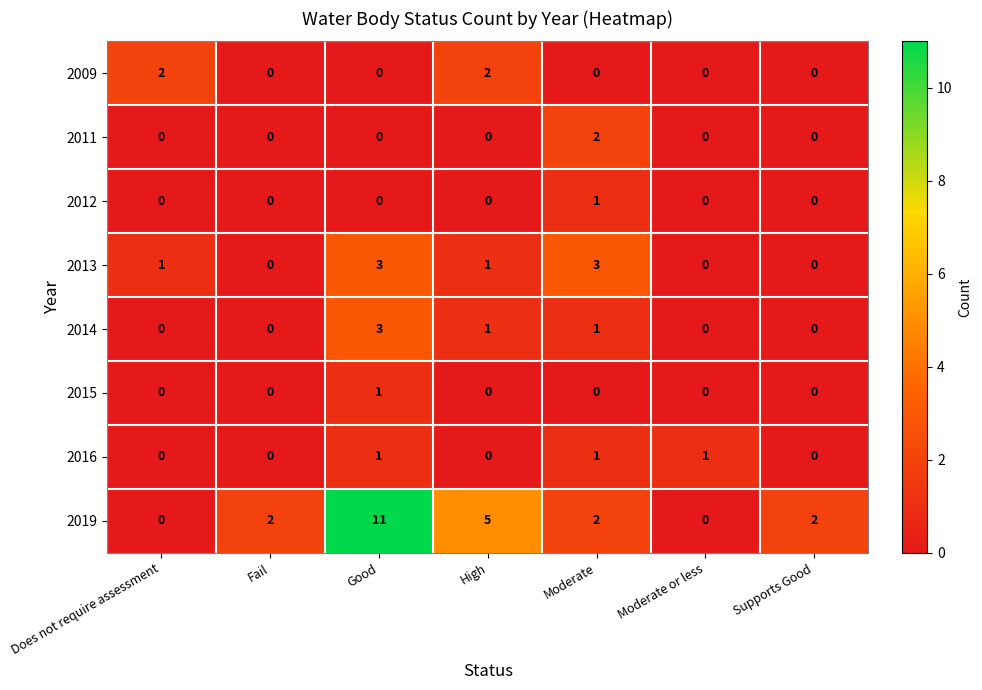

True or false: 2016 has a value of 0 at Good.

False